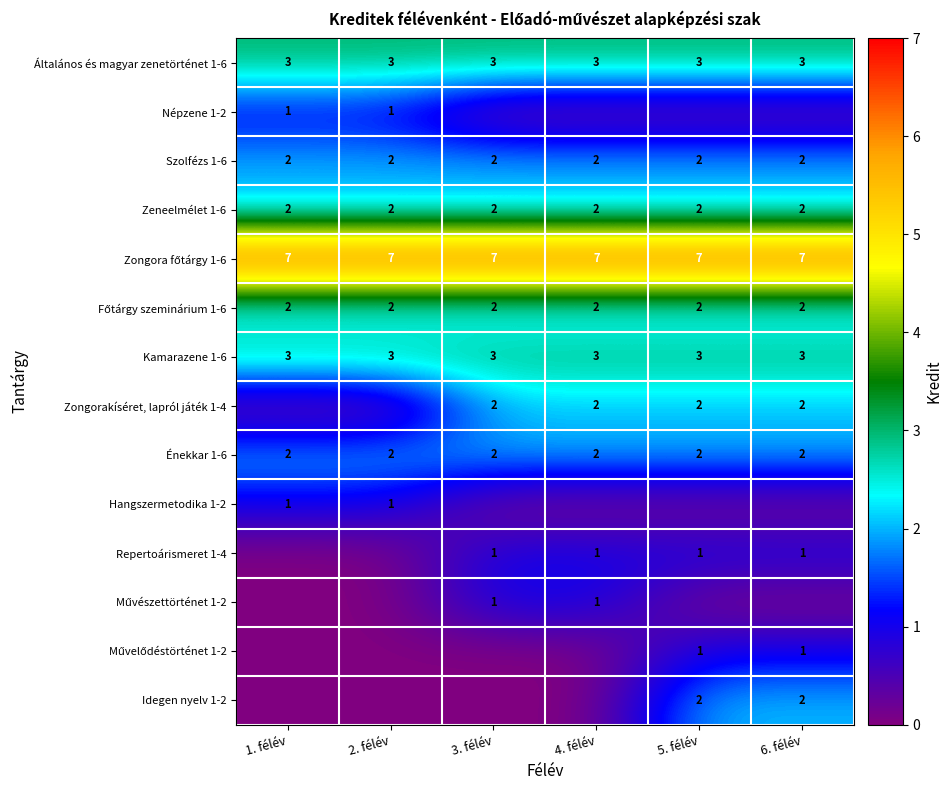

What is the average value of the Általános és magyar zenetörténet 1-6 series?

3